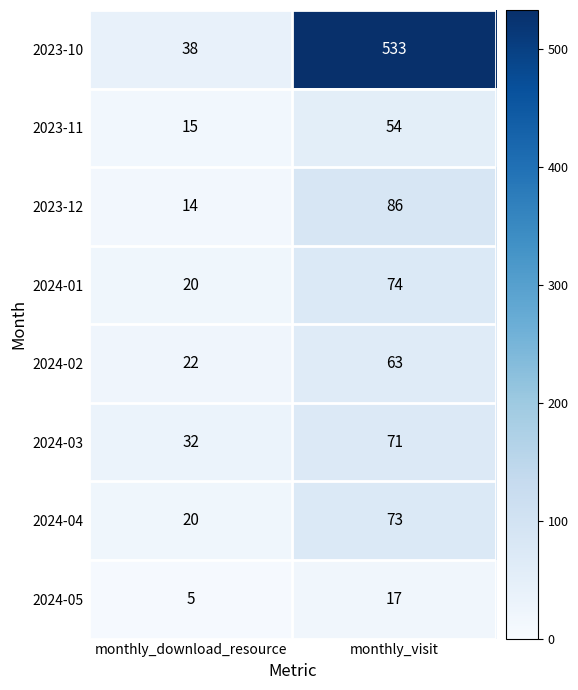

Which label corresponds to the largest value in the chart?

monthly_visit